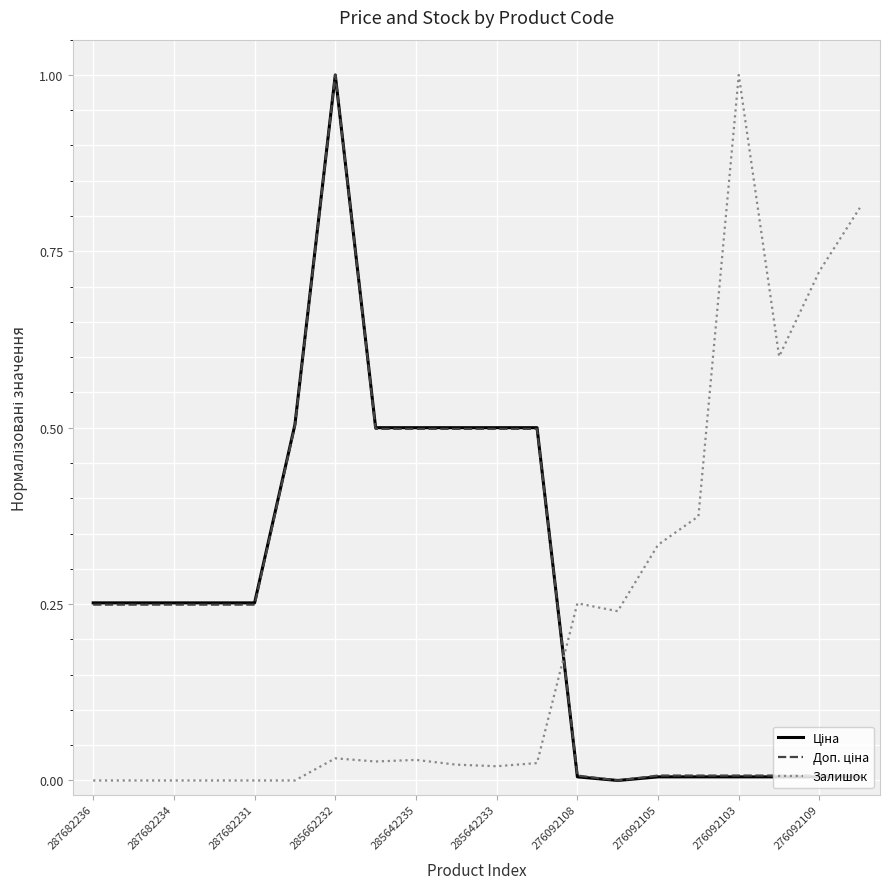

At how many categories does at least one series exceed 0?

20